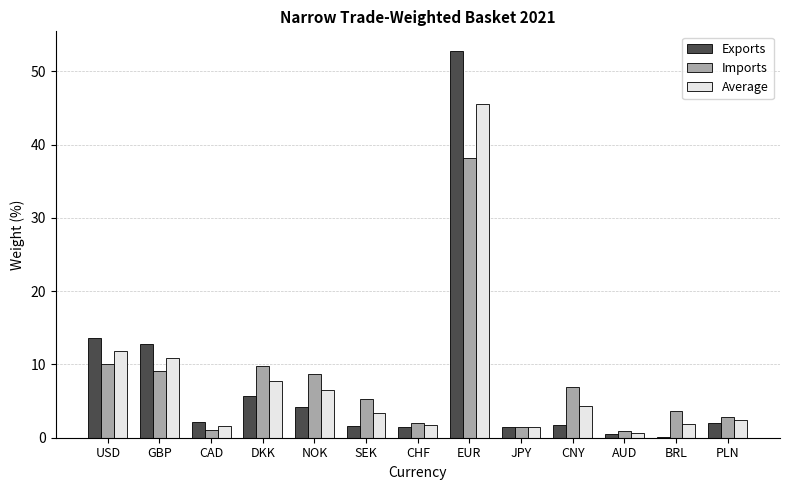

What are all the series names shown in the legend?

Exports, Imports, Average